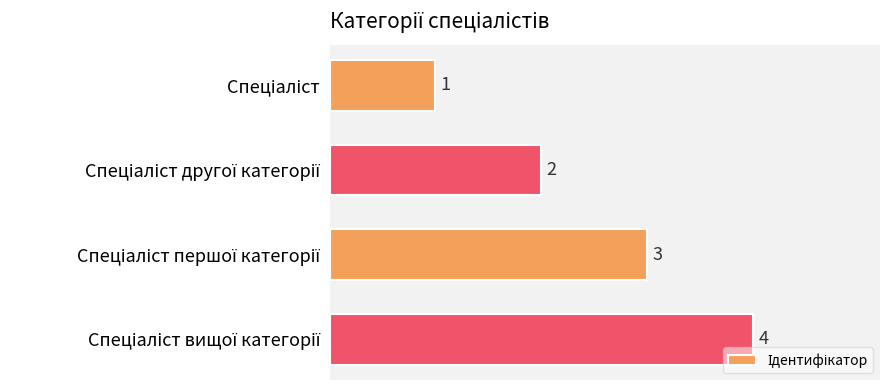

How many values are between 2 and 4?

3